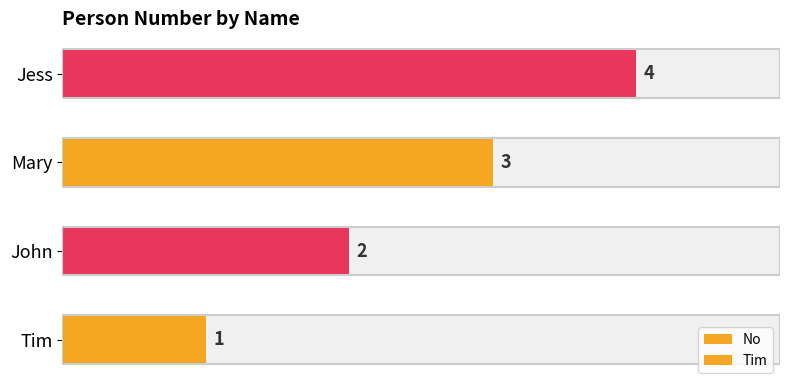

What is the sum of the values at Tim and Jess?

5